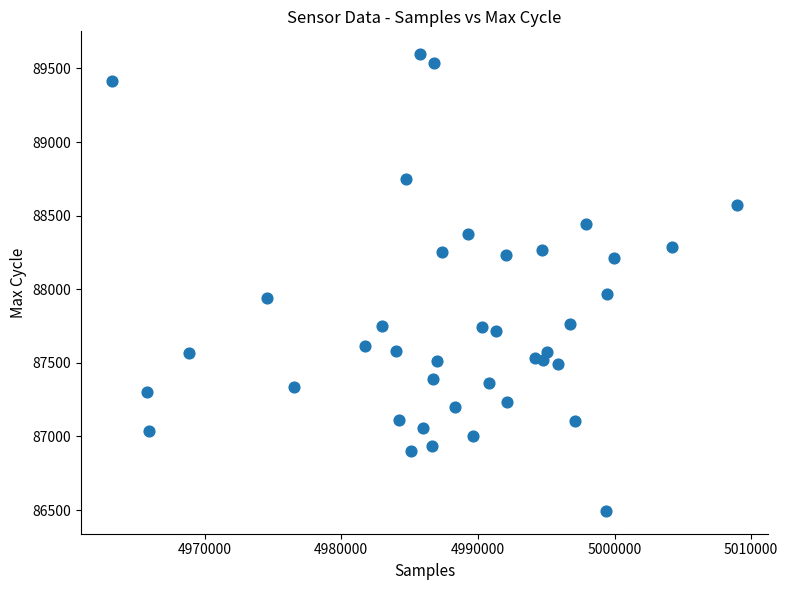

What is the range of Y values (max minus min)?

3103